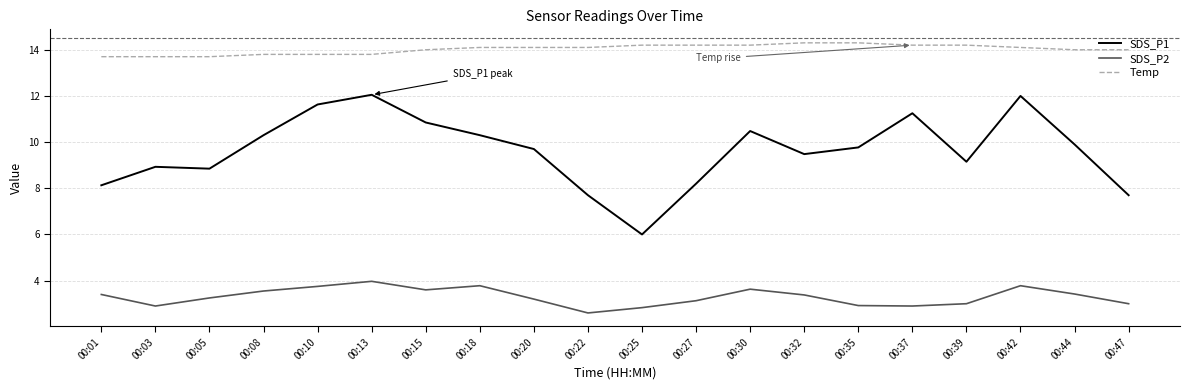

What is the total value across all series at 00:35?

27.0